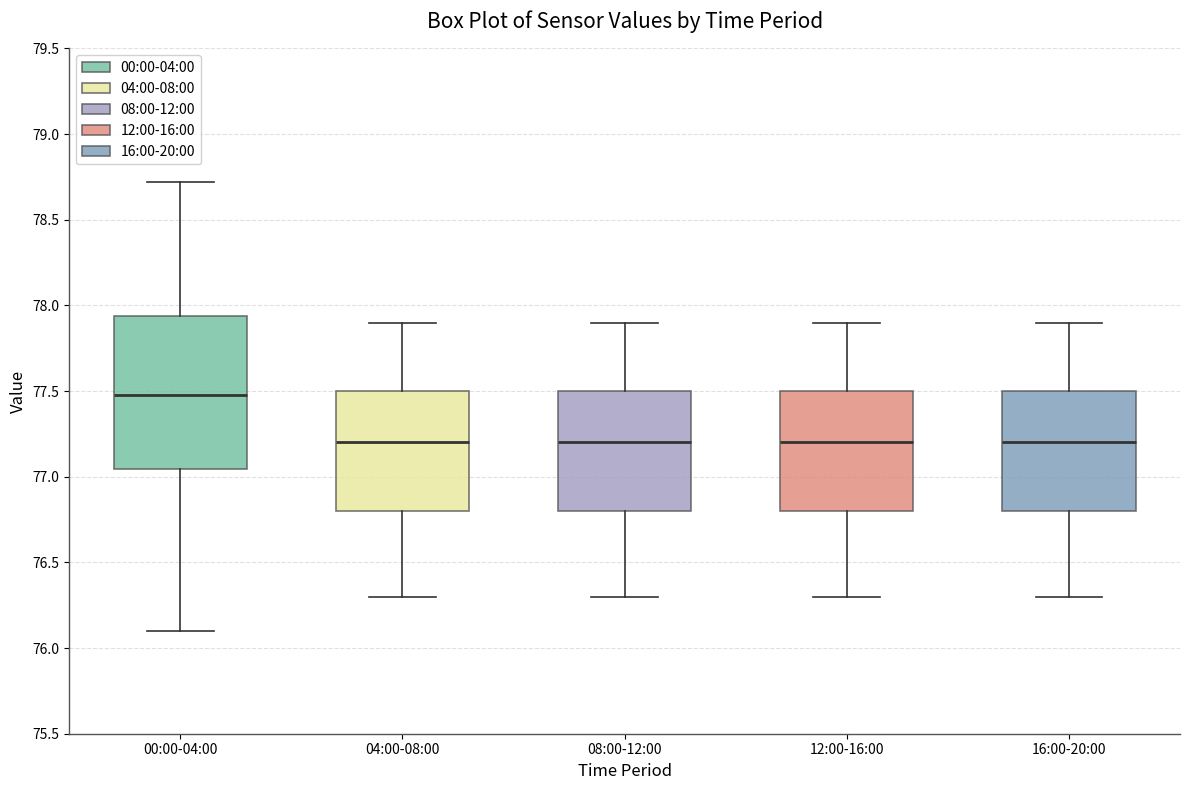

Reading left to right, transcribe this box plot: for each box, give where its median line is, the range the box spans, and where its two whiskers end, as read against the y-axis. The values are not printed on the chart, so give them approximately, as read against the axis.

00:00-04:00: median 77.50, box 77.05 to 77.95, whiskers 76.10 to 78.70
04:00-08:00: median 77.20, box 76.80 to 77.50, whiskers 76.30 to 77.90
08:00-12:00: median 77.20, box 76.80 to 77.50, whiskers 76.30 to 77.90
12:00-16:00: median 77.20, box 76.80 to 77.50, whiskers 76.30 to 77.90
16:00-20:00: median 77.20, box 76.80 to 77.50, whiskers 76.30 to 77.90